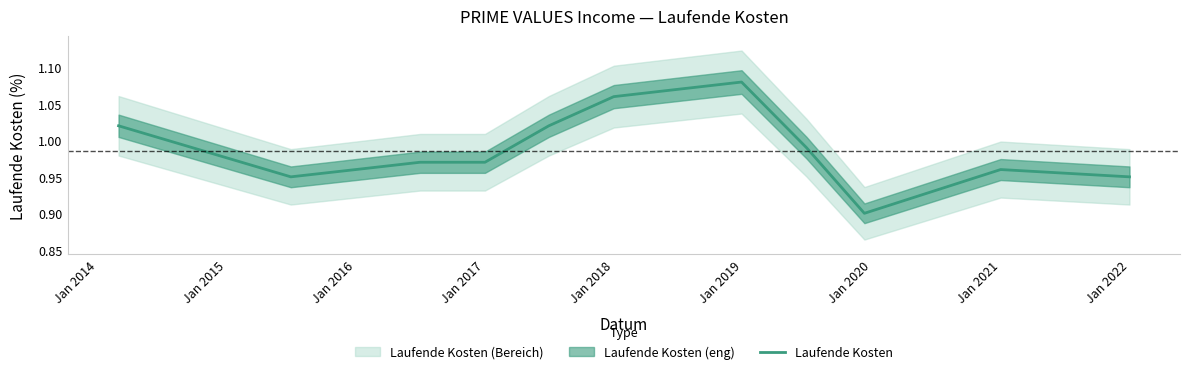

The value at Jan 2022 is 0.9. True or false?

True